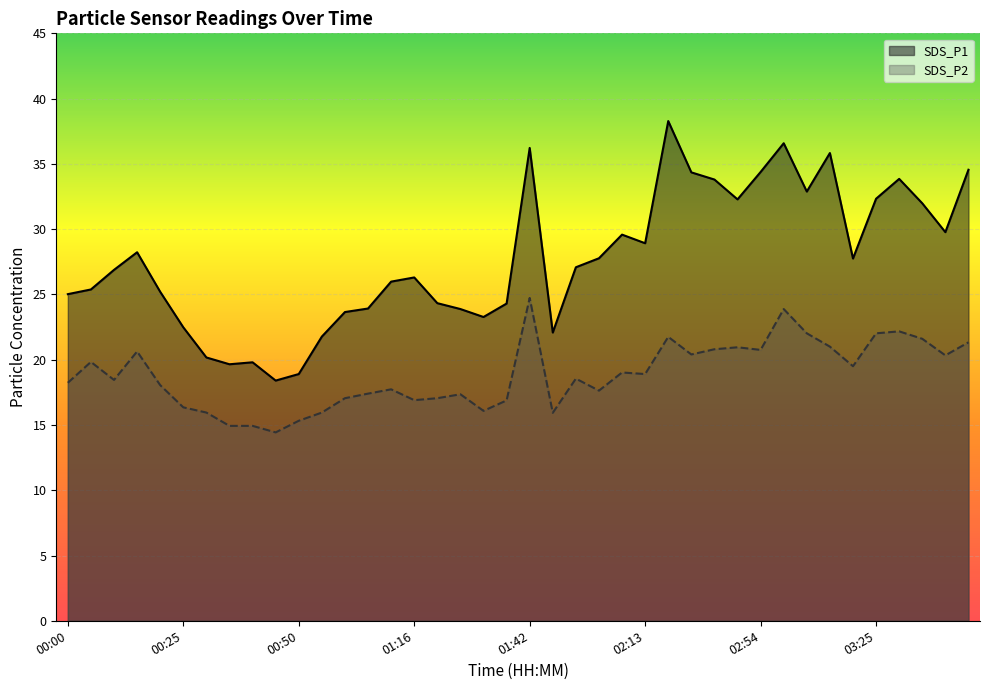

True or false: SDS_P1 and SDS_P2 intersect in this chart.

False